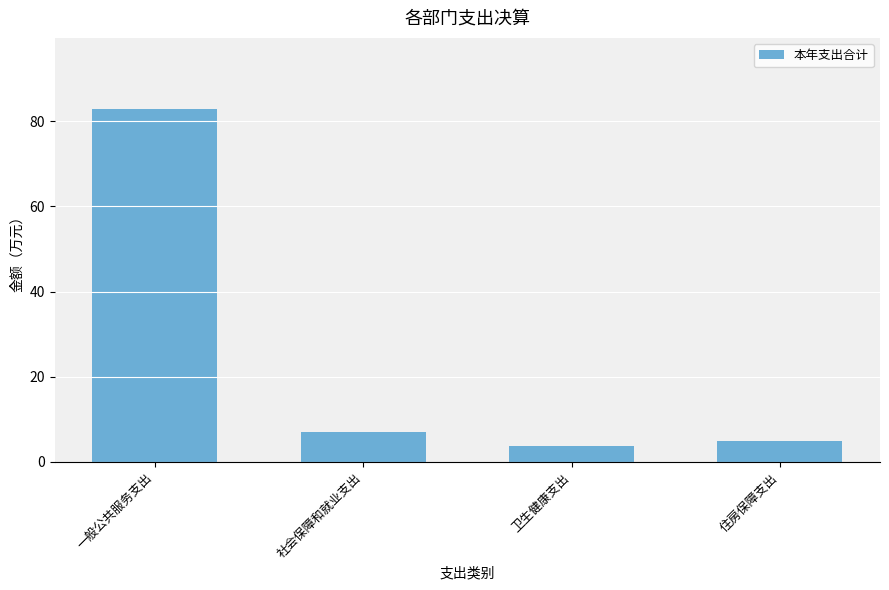

Which has a higher value, 社会保障和就业支出 or 卫生健康支出?

社会保障和就业支出